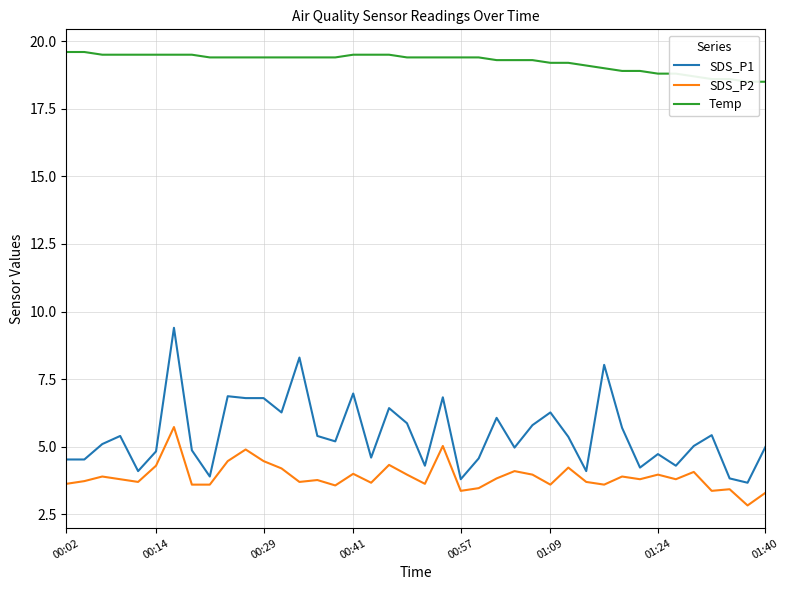

Is this an area chart (filled region under the line)?

No